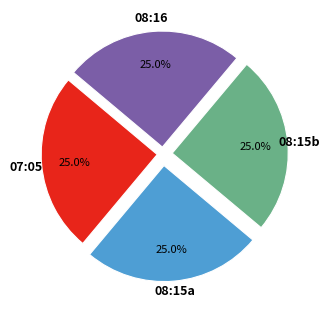

What is the ratio of the value at 08:15a to the value at 08:16?

1.0